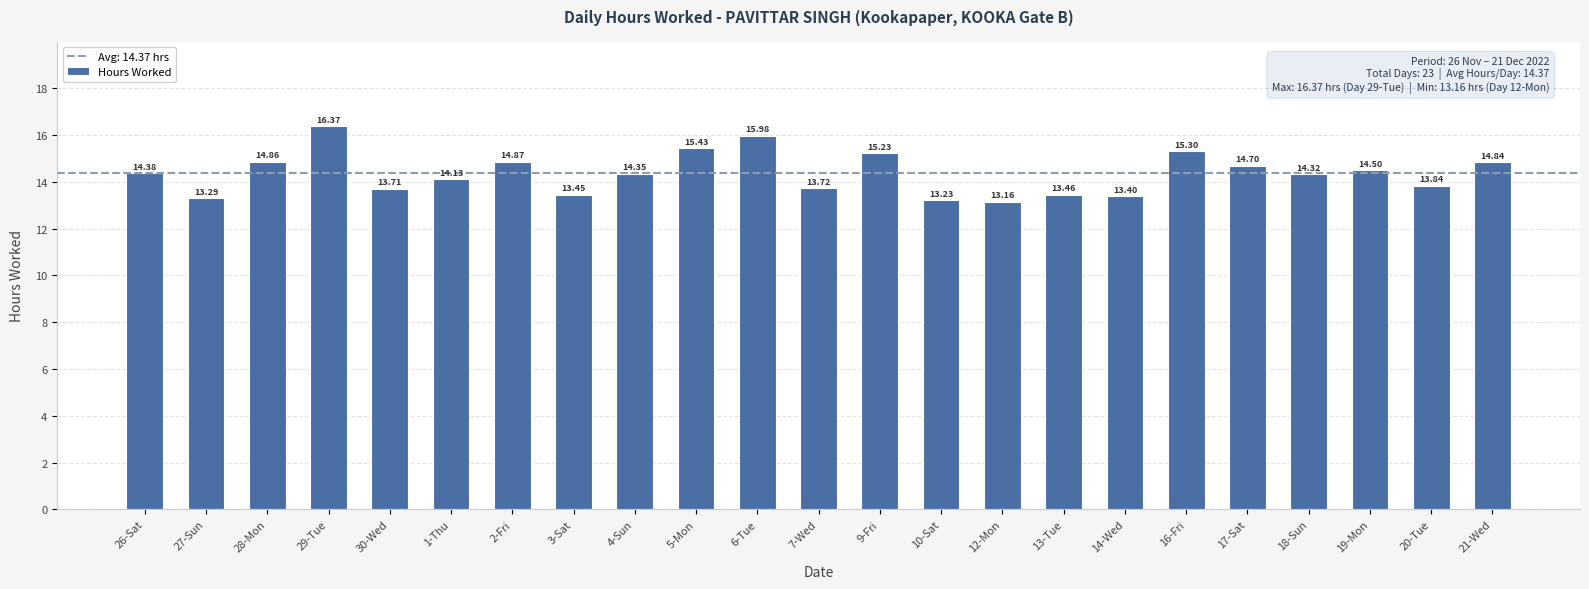

Rank the categories by value from highest to lowest.

29-Tue, 6-Tue, 5-Mon, 16-Fri, 9-Fri, 2-Fri, 28-Mon, 21-Wed, 17-Sat, 19-Mon, 26-Sat, 4-Sun, 18-Sun, 1-Thu, 20-Tue, 7-Wed, 30-Wed, 13-Tue, 3-Sat, 14-Wed, 27-Sun, 10-Sat, 12-Mon